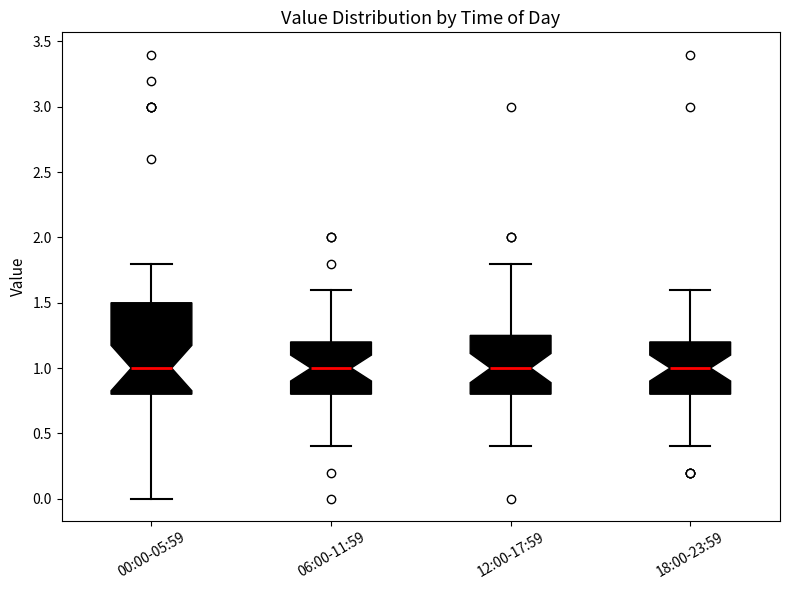

Reading left to right, read every box against the y-axis: the position of its median line, the range the box covers, and the ends of its whiskers. The values are not printed on the chart, so give them approximately, as read against the axis.

00:00-05:59: median 1.00, box 0.80 to 1.50, whiskers 0.00 to 1.80
06:00-11:59: median 1.00, box 0.80 to 1.20, whiskers 0.40 to 1.60
12:00-17:59: median 1.00, box 0.80 to 1.25, whiskers 0.40 to 1.80
18:00-23:59: median 1.00, box 0.80 to 1.20, whiskers 0.40 to 1.60